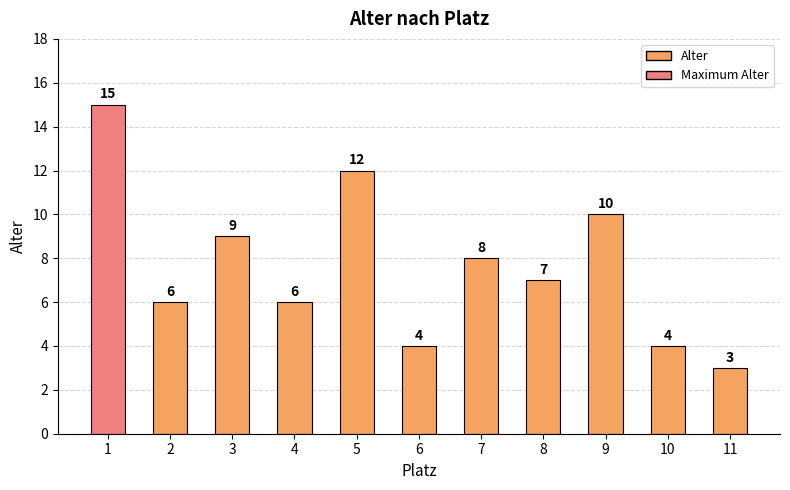

What value does the data have at 7, to the nearest 10?

10